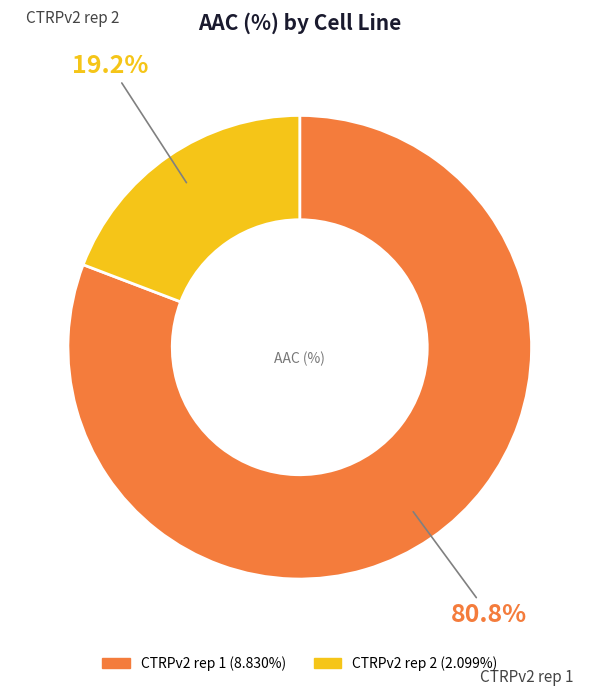

How many slices are in this pie chart?

2